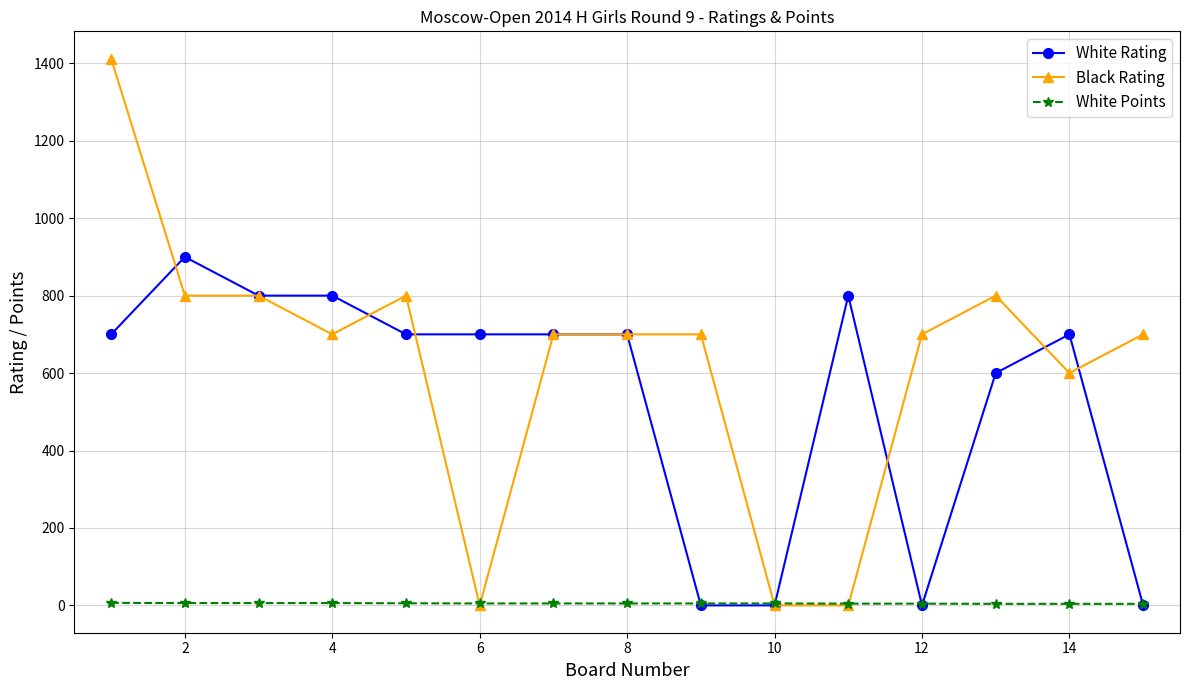

True or false: White Rating and Black Rating intersect in this chart.

True